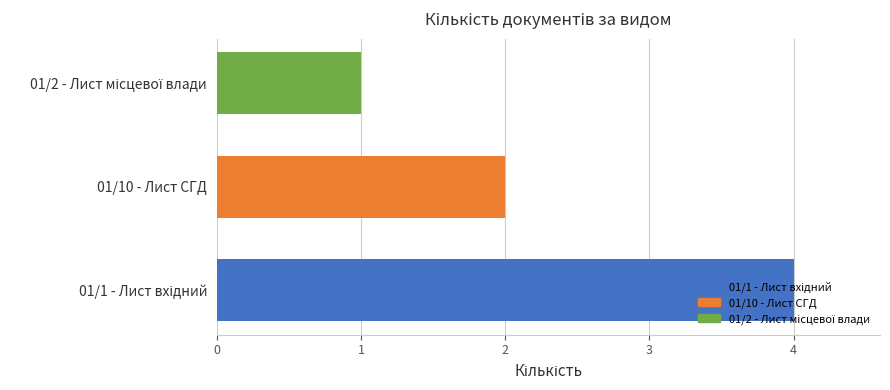

What is the difference between the maximum and minimum values?

3